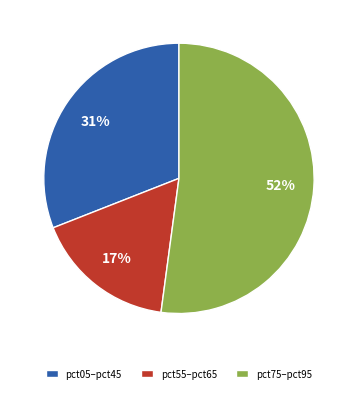

Is there a majority slice in this chart?

Yes